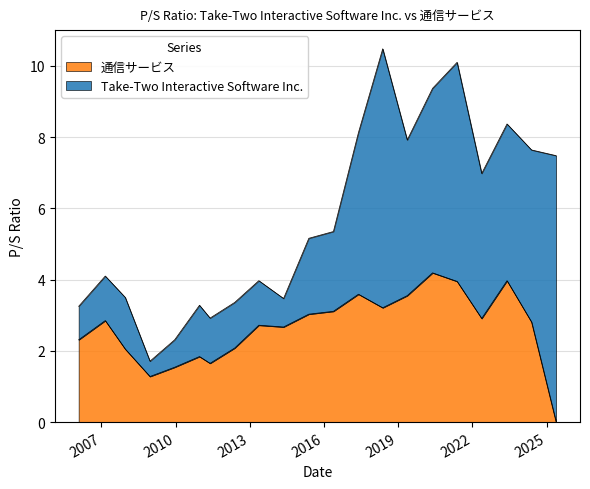

How many interior local peaks (higher than both neighbors) does the data have?

6